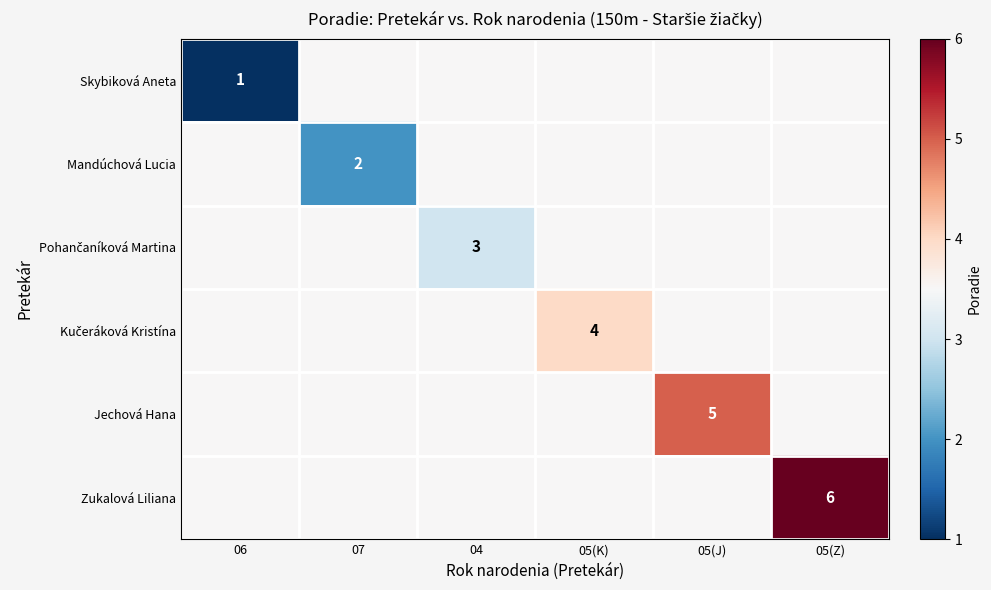

The Jechová Hana series shows 2.7 at 05(J). True or false?

False